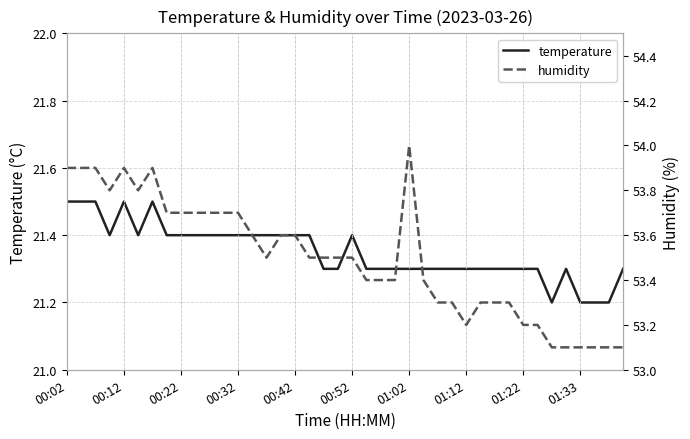

How many interior local valleys does the temperature series have?

3